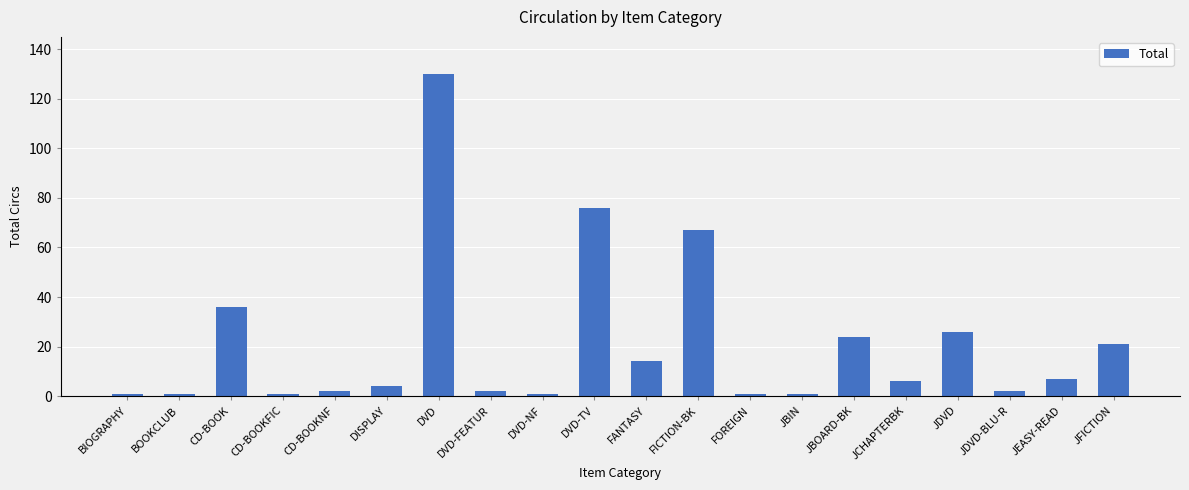

Are the bars horizontal?

No